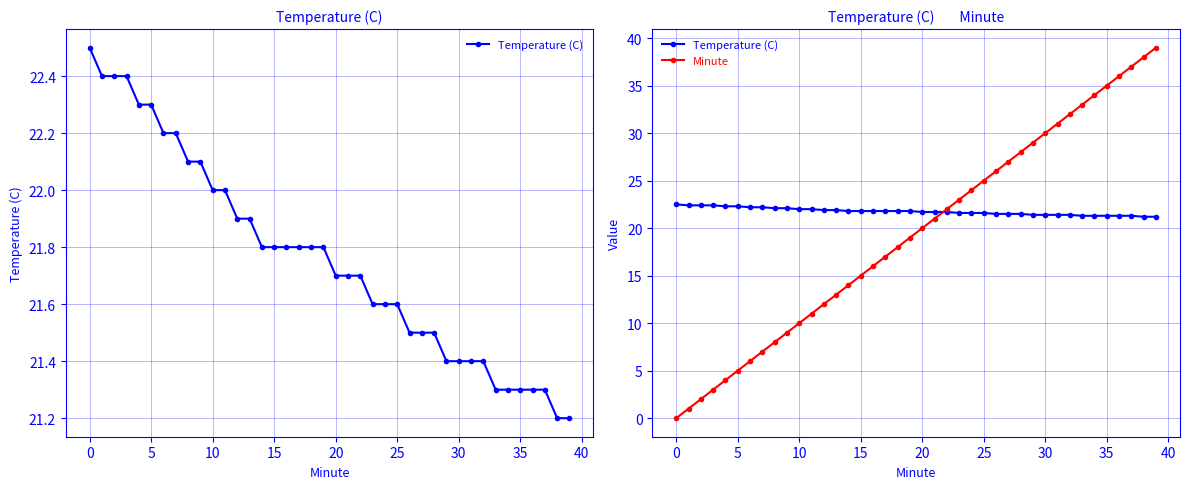

List the series in order of their peak value, lowest first.

Temperature (C), Minute